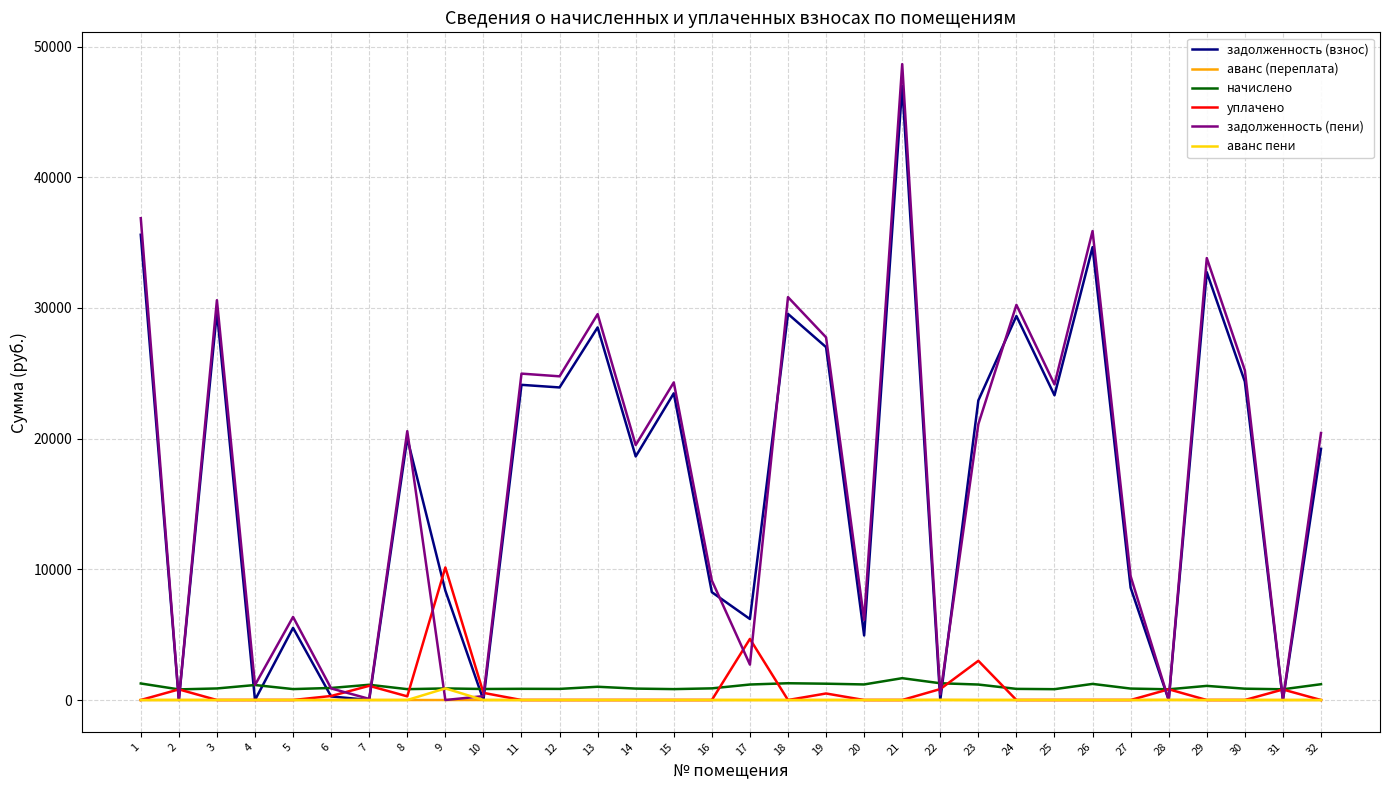

What is the average value of the задолженность (взнос) series?

16758.6